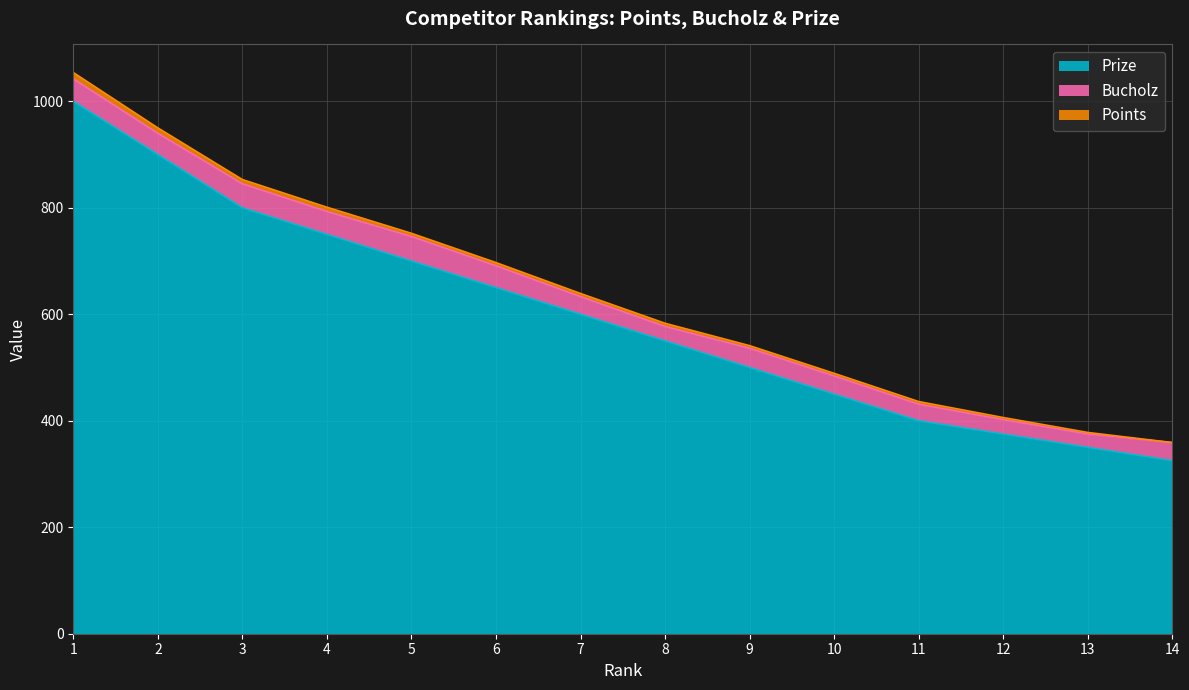

List the series in order of their peak value, highest first.

Prize, Bucholz, Points